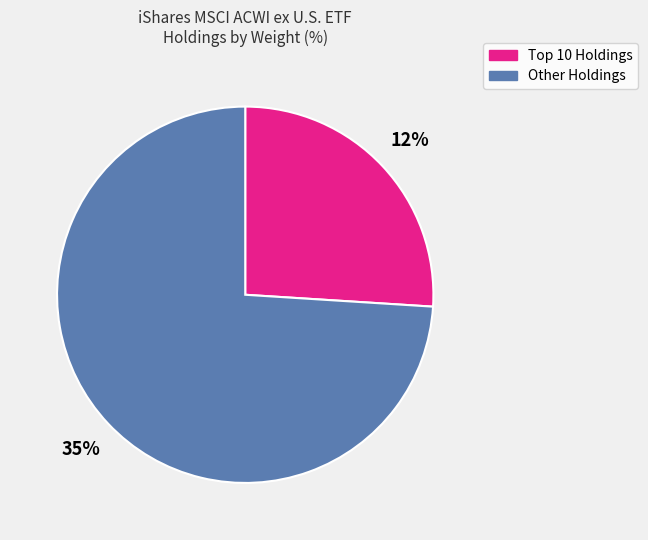

Which category has the biggest portion of the pie?

Other